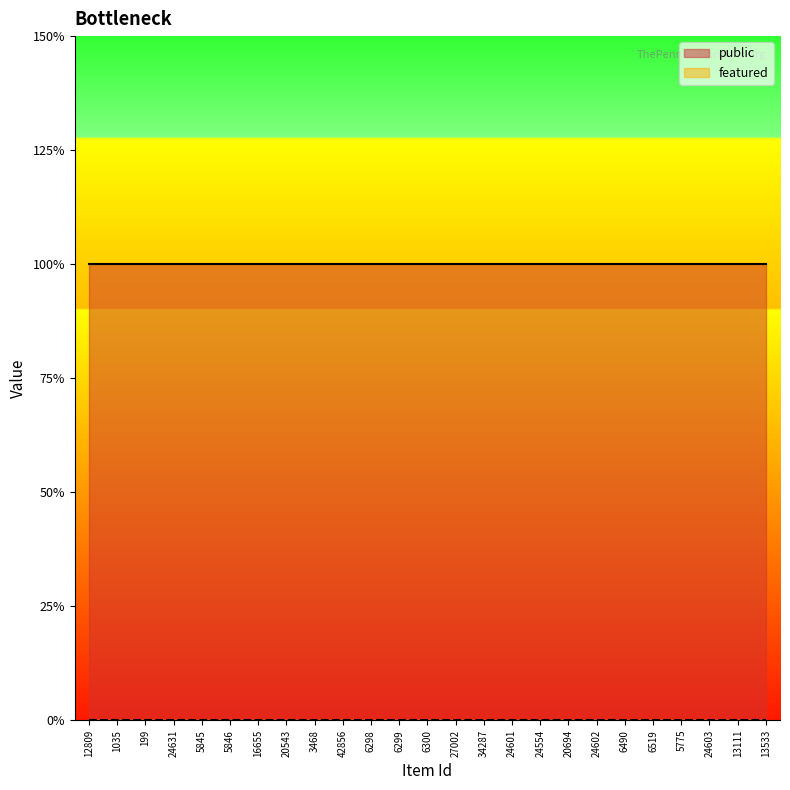

Is it true that public equals 1 at 24602?

True